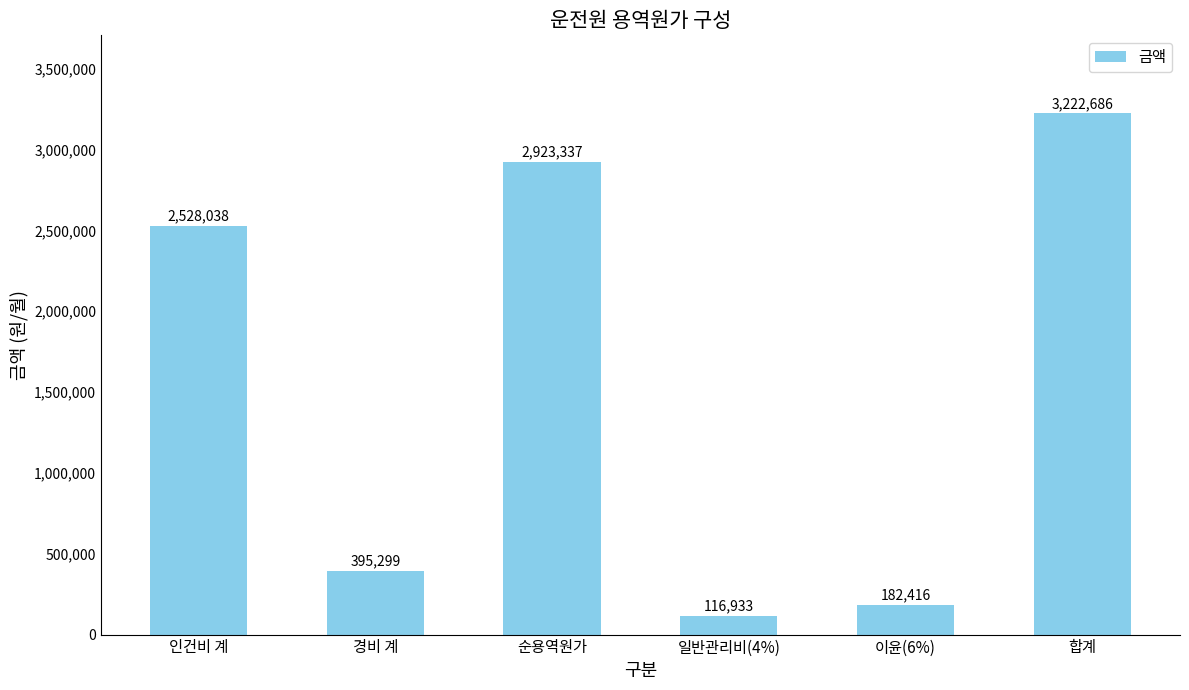

What is the ratio of the value at 이윤(6%) to the value at 순용역원가?

0.1